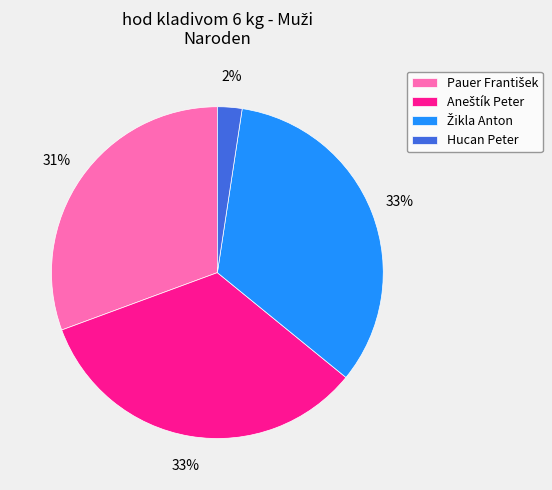

Is Hucan Peter the majority of the pie?

No